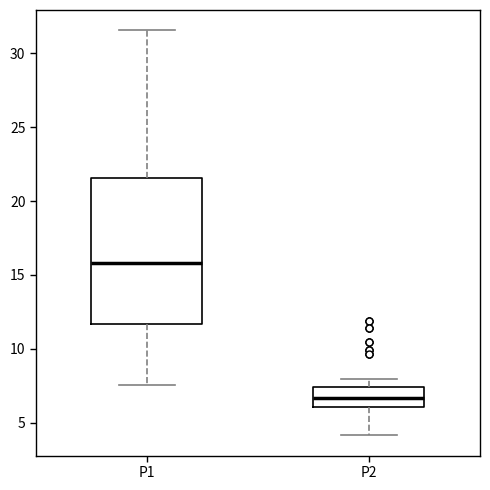

Reading left to right, read every box against the y-axis: the position of its median line, the range the box covers, and the ends of its whiskers. The values are not printed on the chart, so give them approximately, as read against the axis.

P1: median 16.0, box 11.5 to 21.5, whiskers 7.5 to 31.5
P2: median 6.5, box 6.0 to 7.5, whiskers 4.0 to 8.0